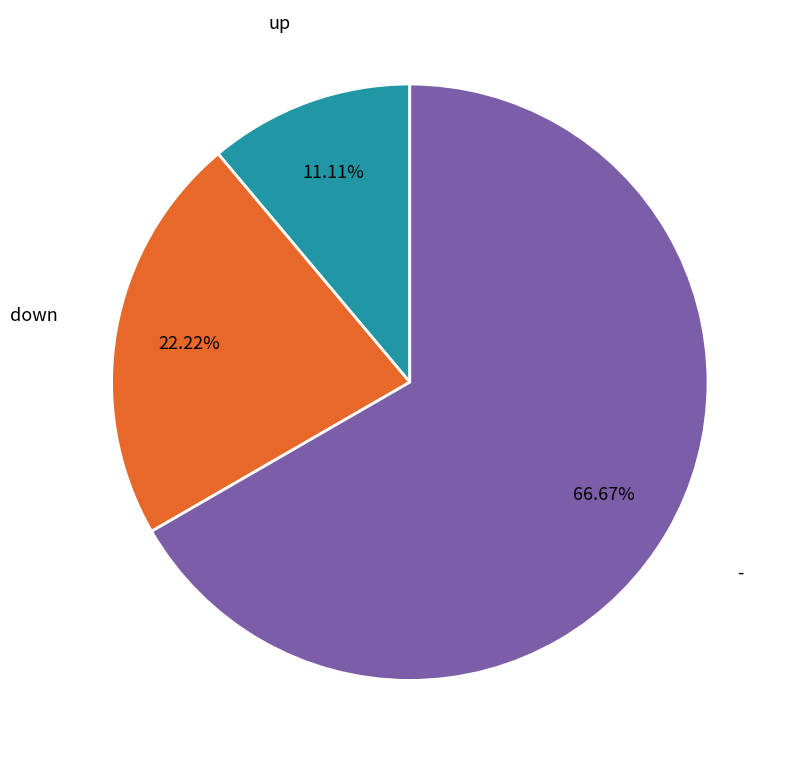

What is the smallest slice in the pie chart?

up